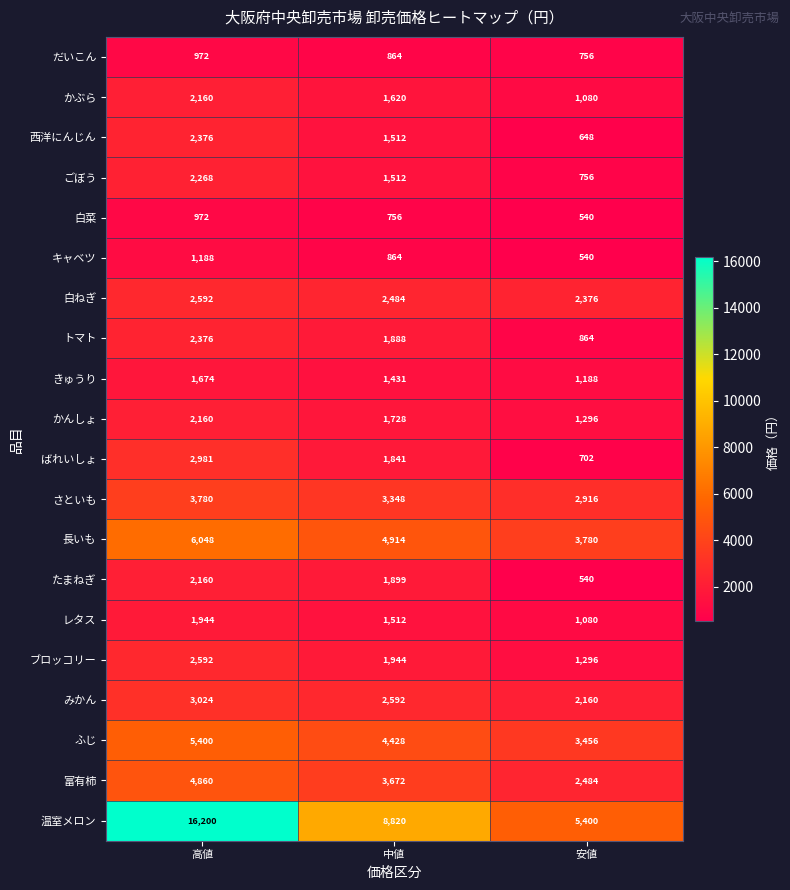

What is the average value of the トマト series?

1709